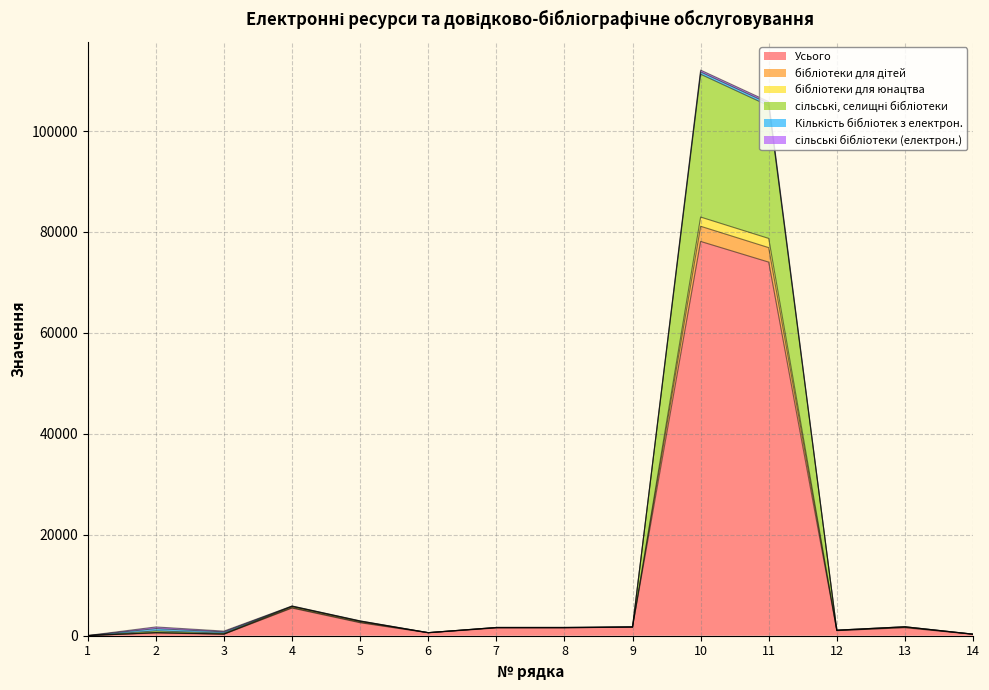

True or false: Усього and сільські, селищні бібліотеки cross at least once.

False